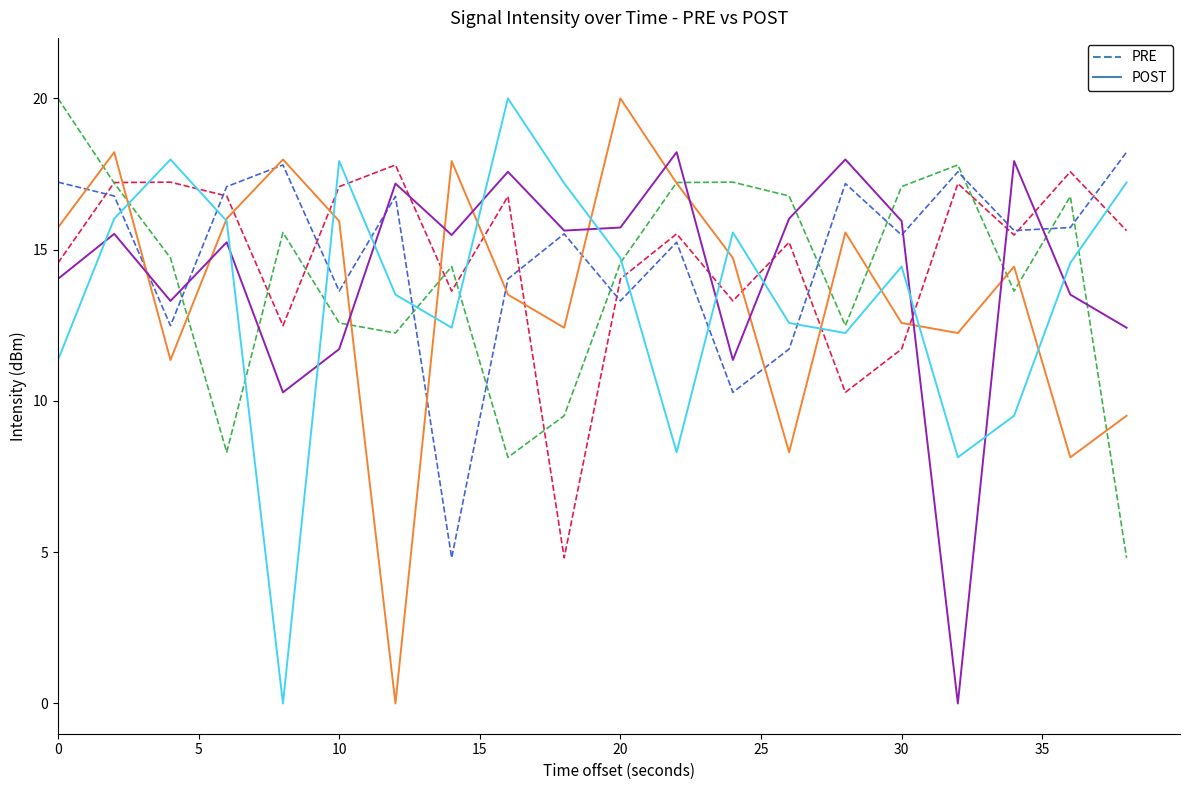

The value of PRE at 40 is 9.1. True or false?

False